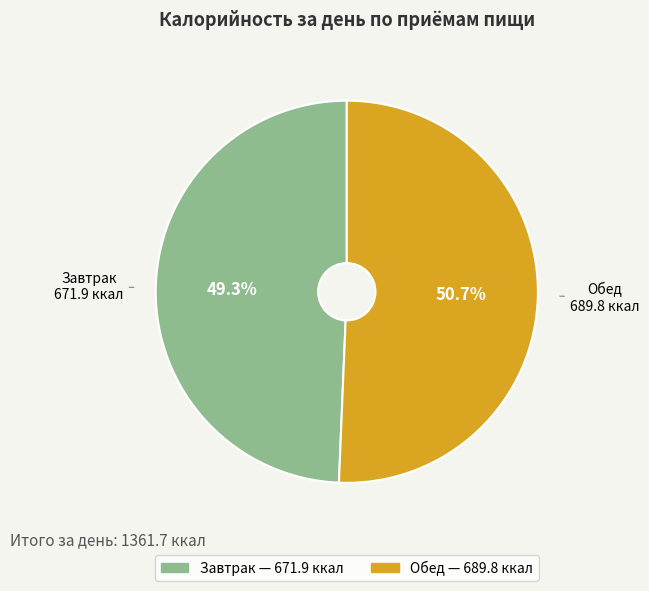

Which has a higher value, Завтрак or Обед?

Обед